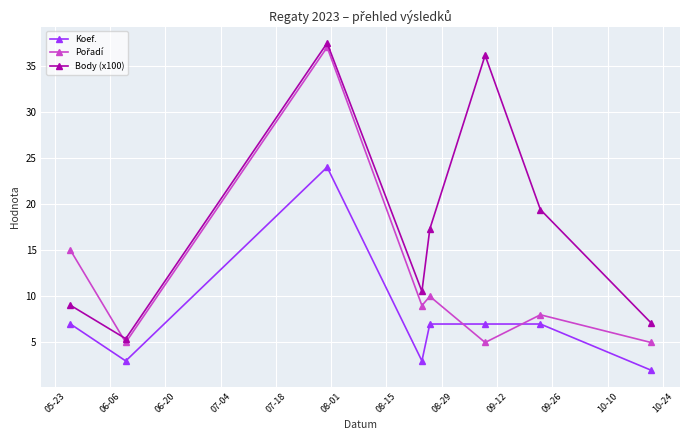

What is the value of the Body (x100) point at the 3rd from the left?

37.5